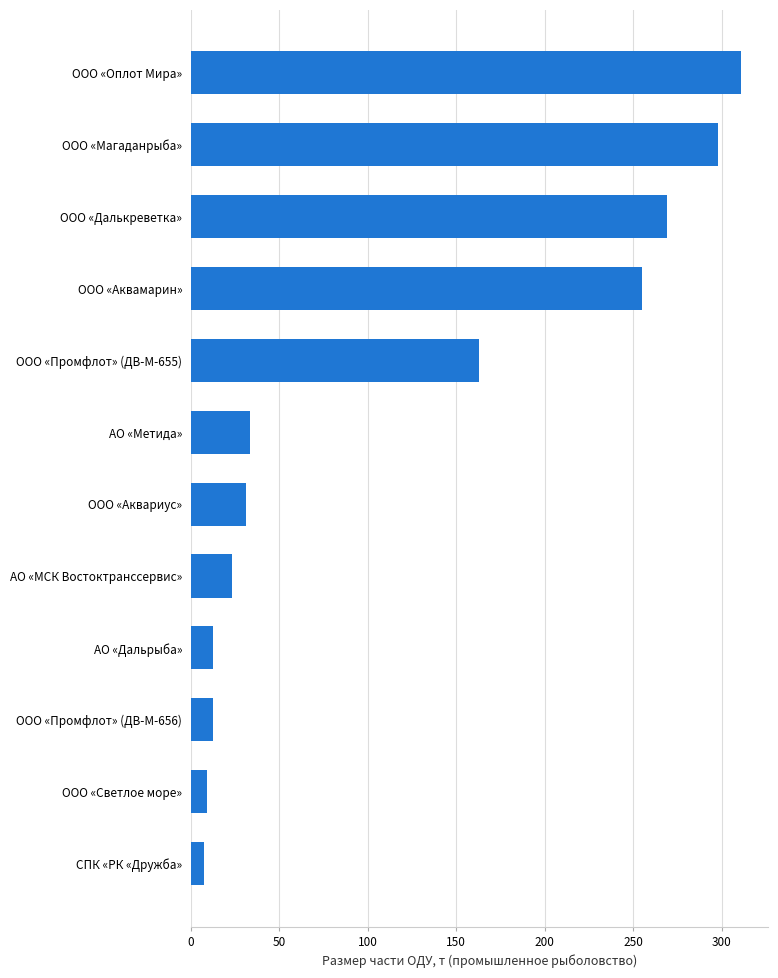

How many bars are there in total?

12